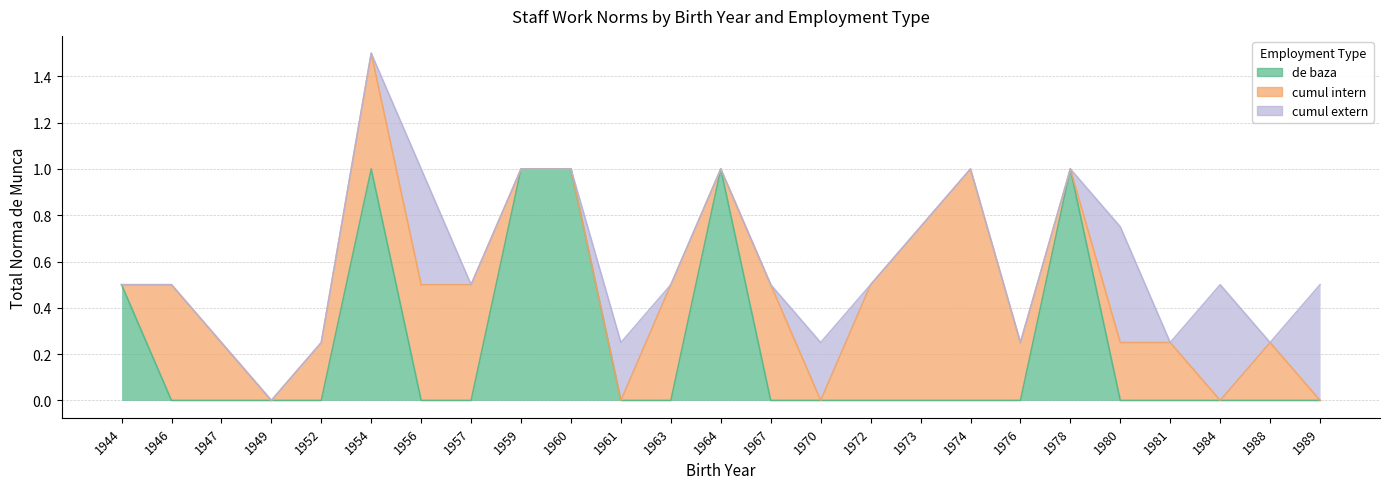

Does the chart display data point markers on the line(s)?

No